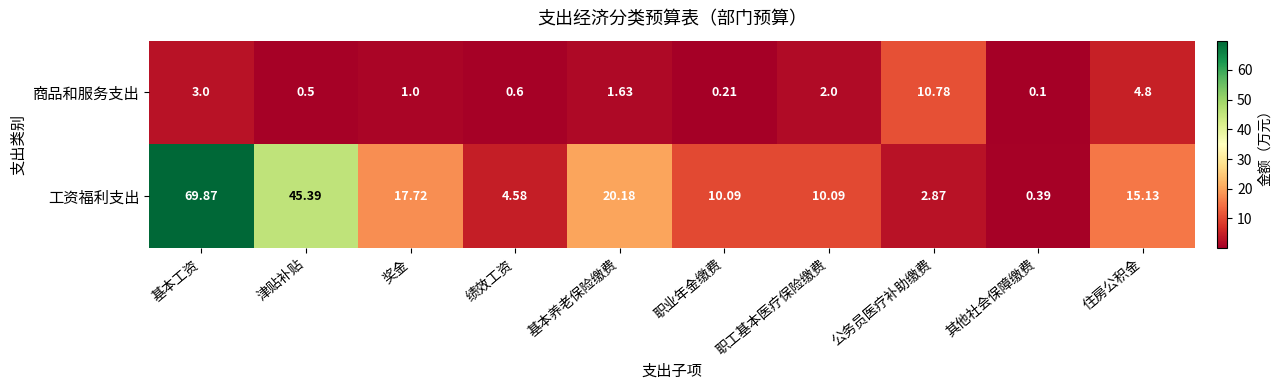

Which series has the widest spread of values?

工资福利支出